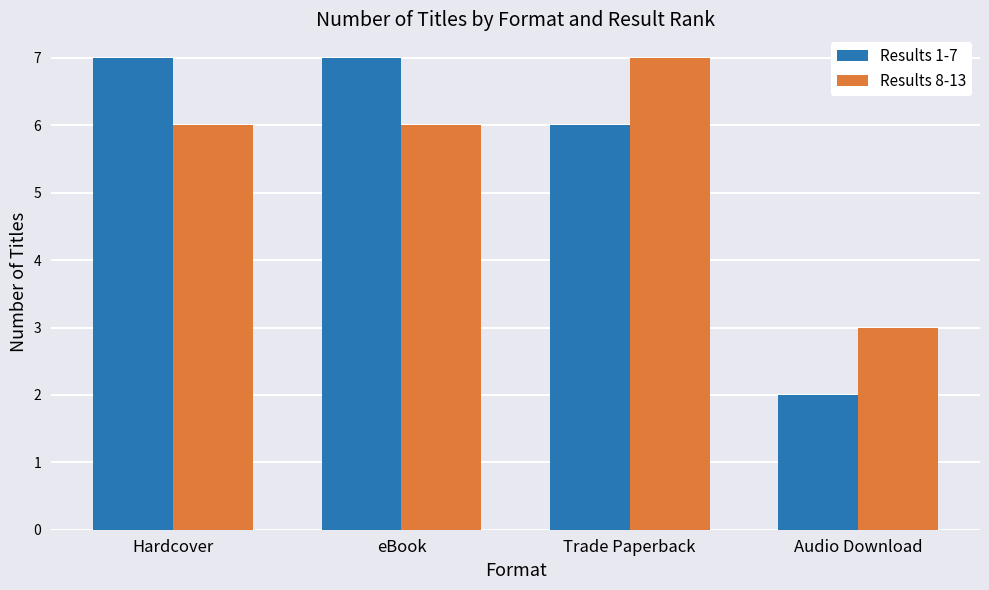

What is the difference between the second highest and second lowest values in the Results 1-7 series?

1